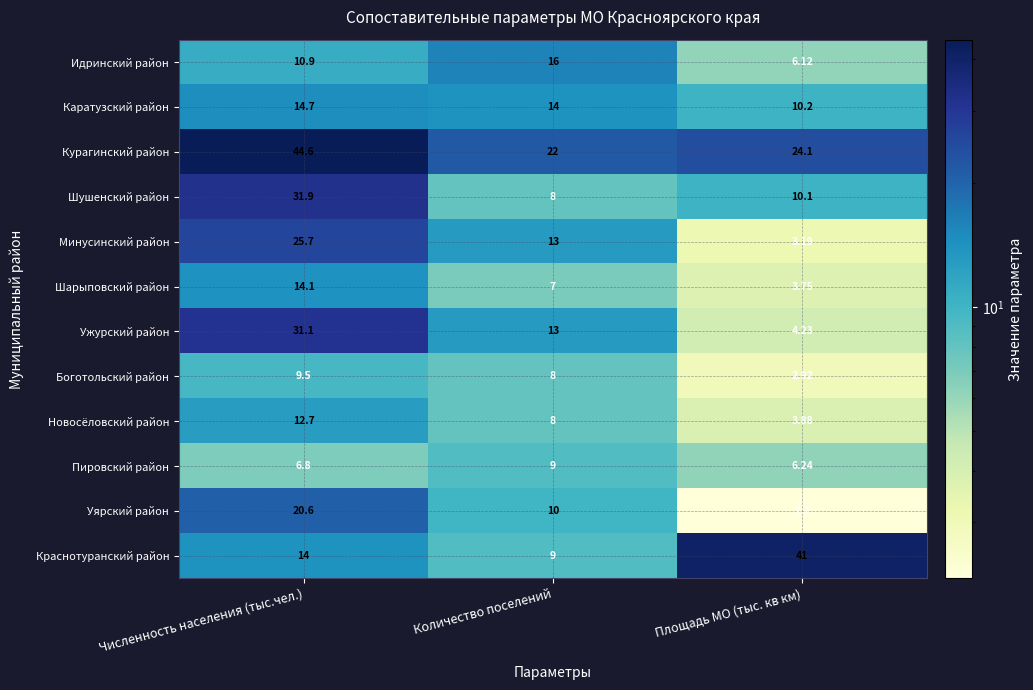

At which category is the sum across all series the highest?

Численность населения (тыс.чел.)